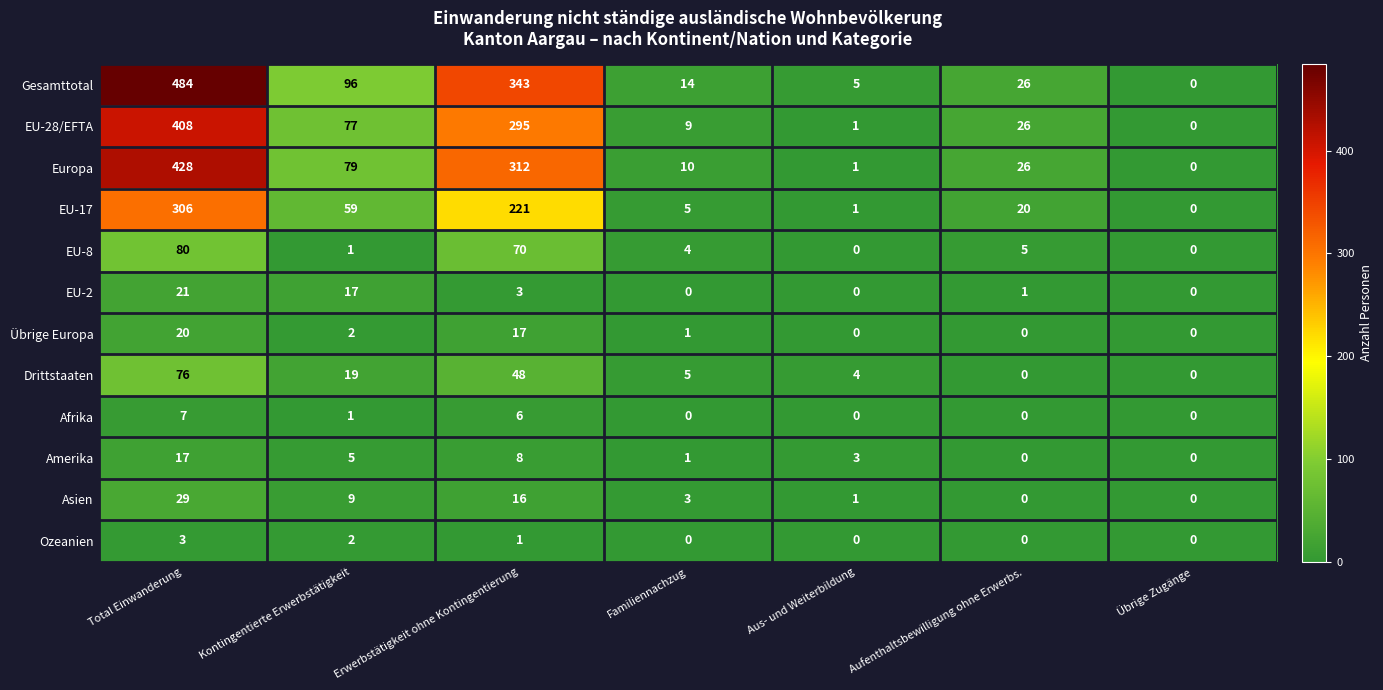

What is the maximum value shown in the chart?

484